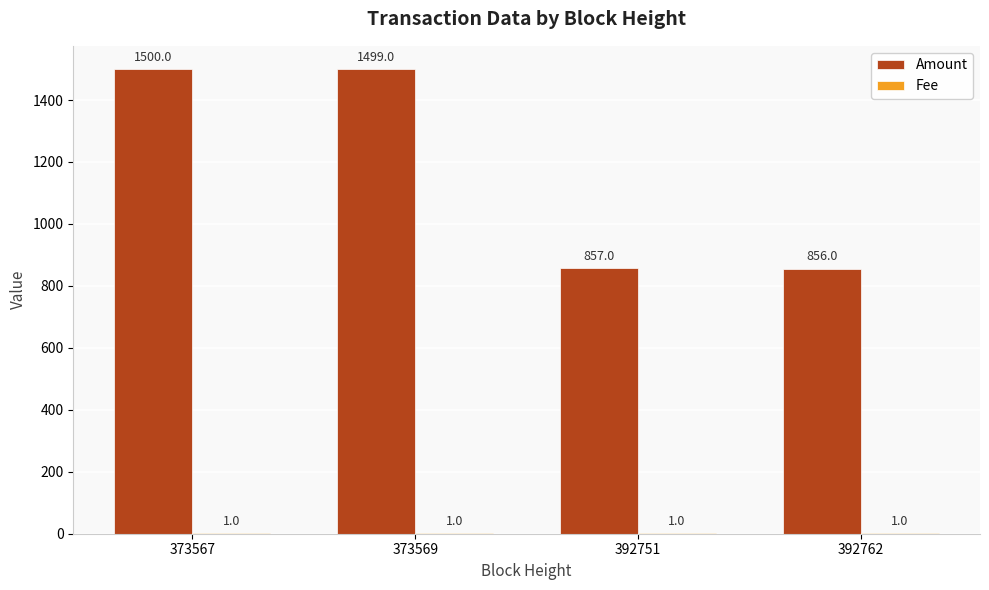

How many series are shown in this chart?

2